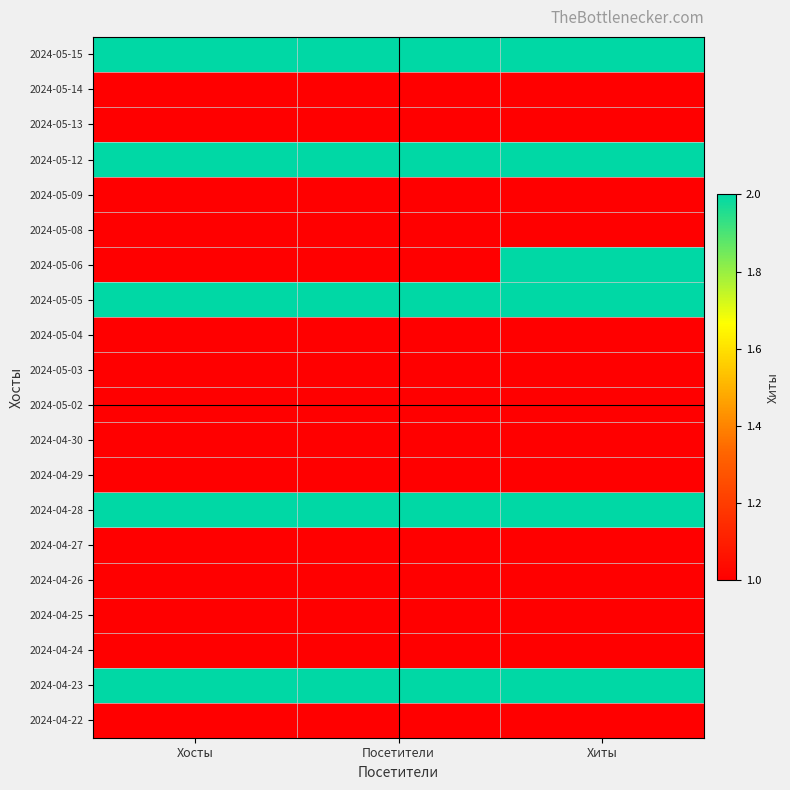

What is the spread (max minus min) of values at Хиты?

1